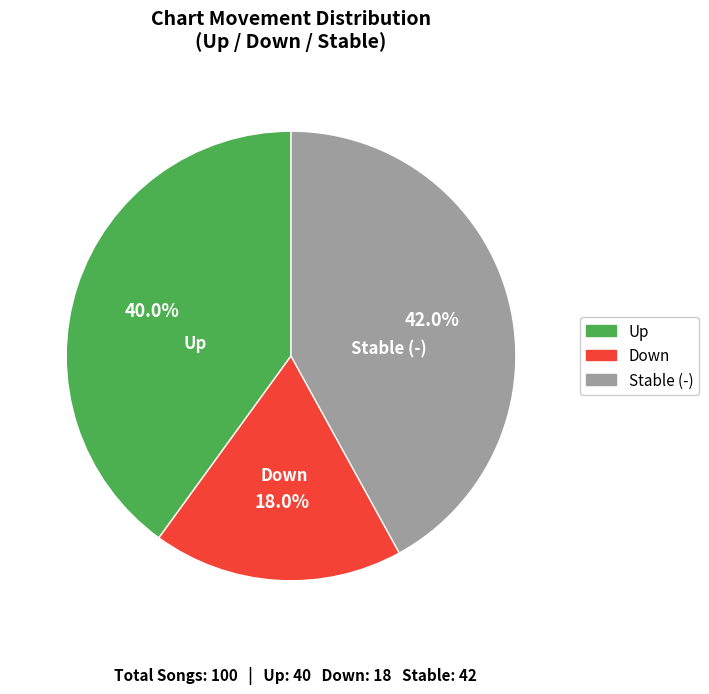

How many segments does this pie chart have?

3